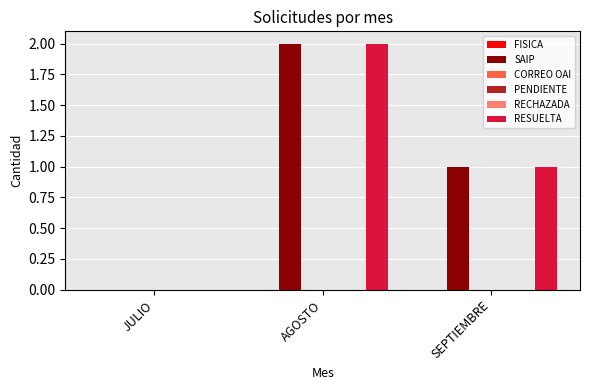

What are all the series names shown in the legend?

FISICA, SAIP, CORREO OAI, PENDIENTE, RECHAZADA, RESUELTA